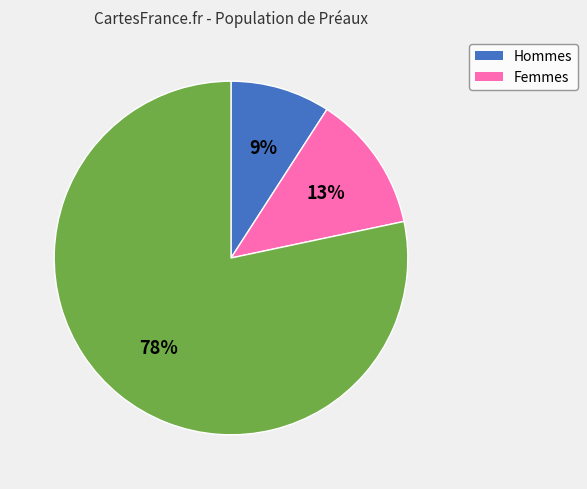

To the nearest percent, what is the average slice percentage?

33%